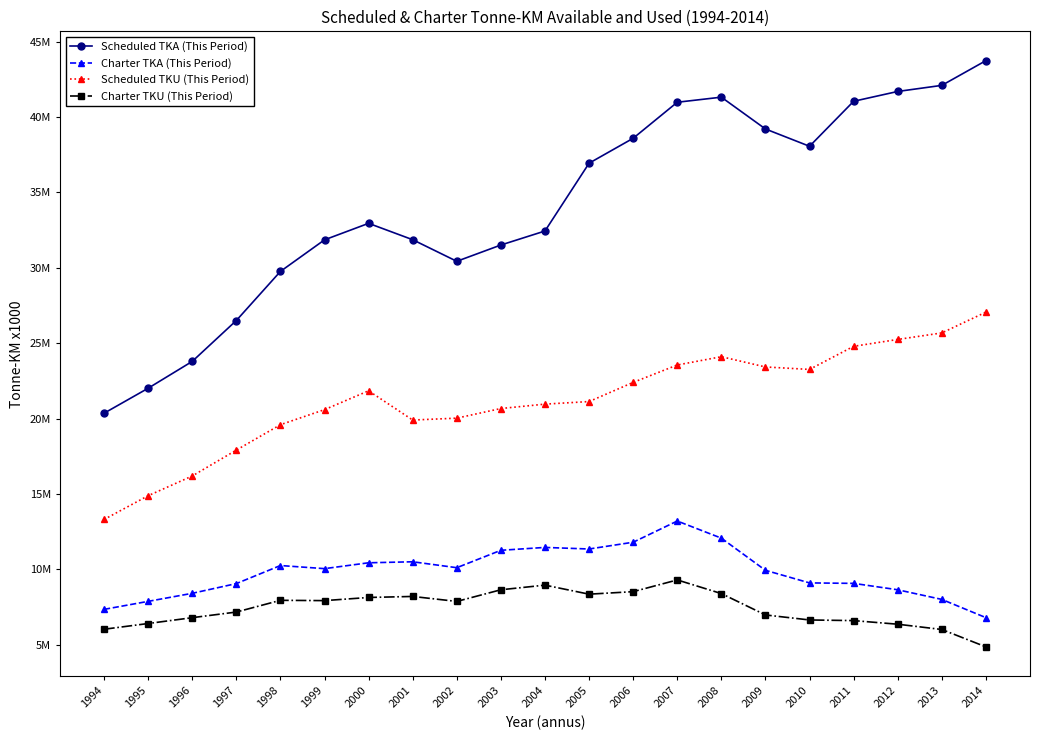

What is the spread (max minus min) of values at 2001?

23653283